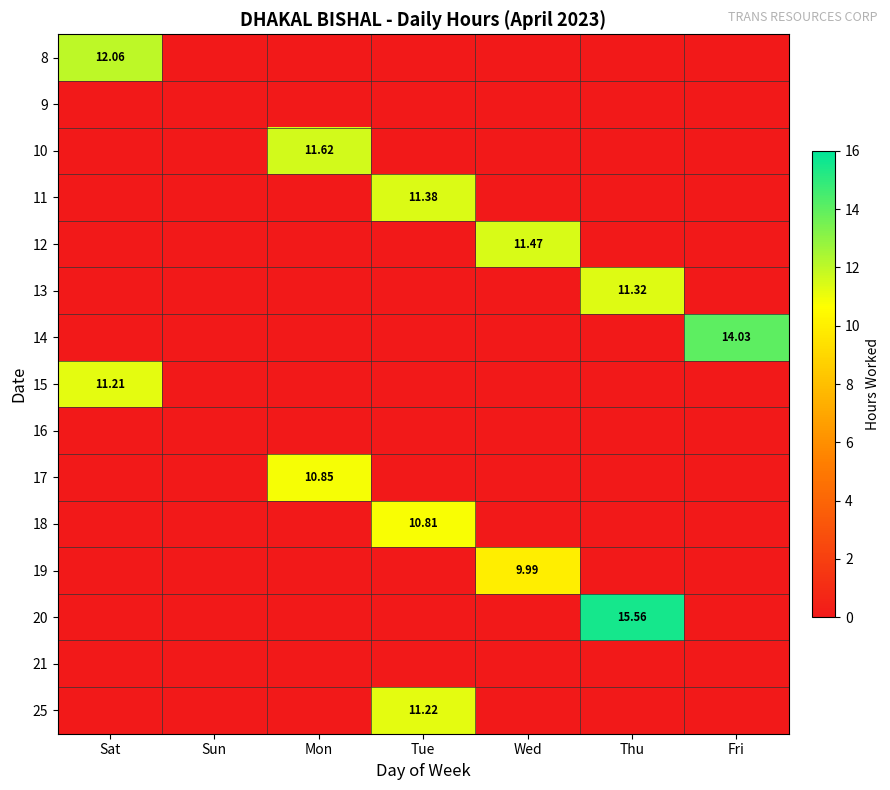

Where is 8 nearest to the value 6?

Sun